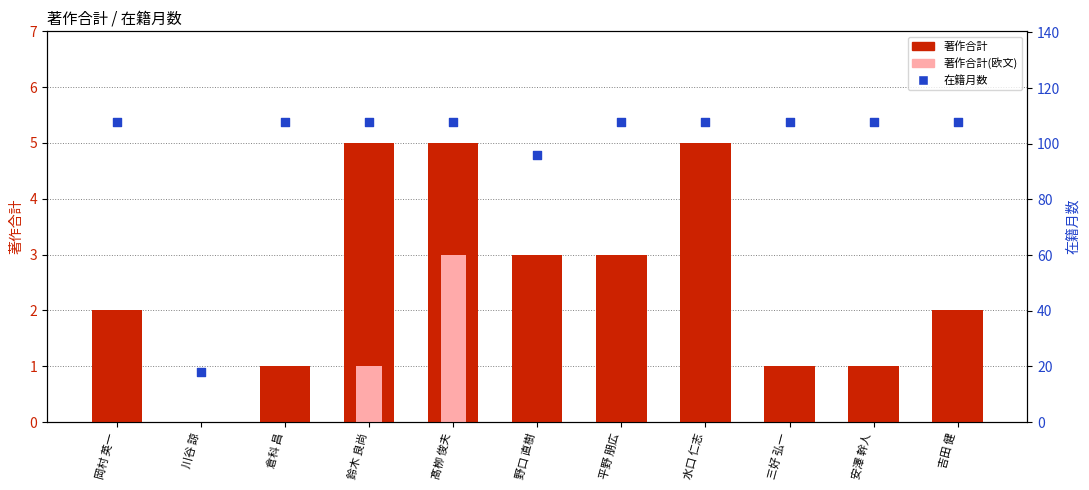

What is the total value across all series at 鈴木 良尚?

114